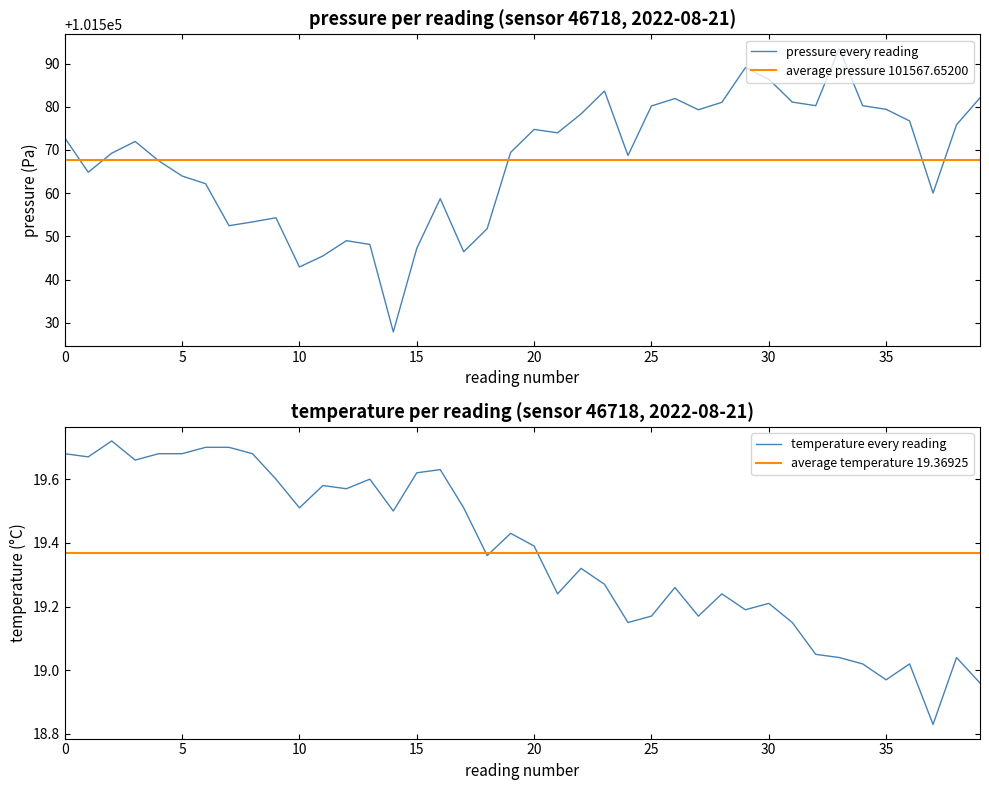

List the series in order of their overall mean, lowest first.

temperature, pressure